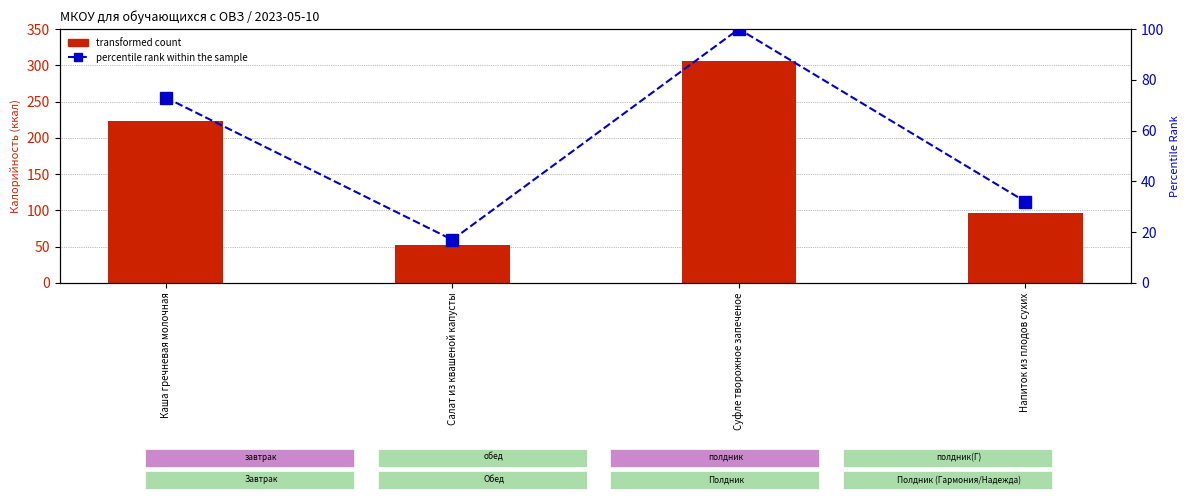

What value does the percentile rank within the sample series have at Салат из квашеной капусты?

17.0